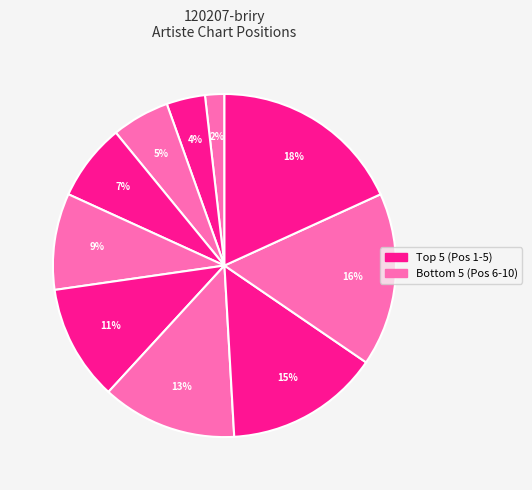

How many segments does this pie chart have?

10